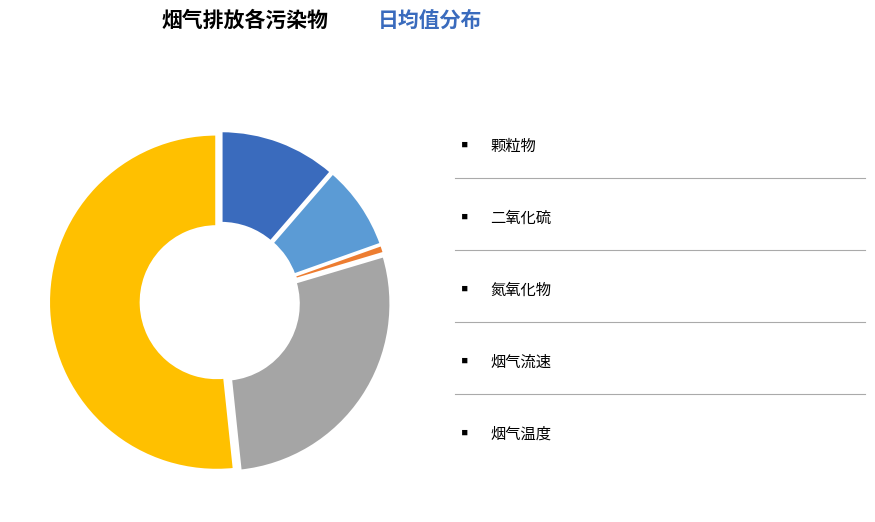

Is there any slice that represents more than half of the pie?

Yes